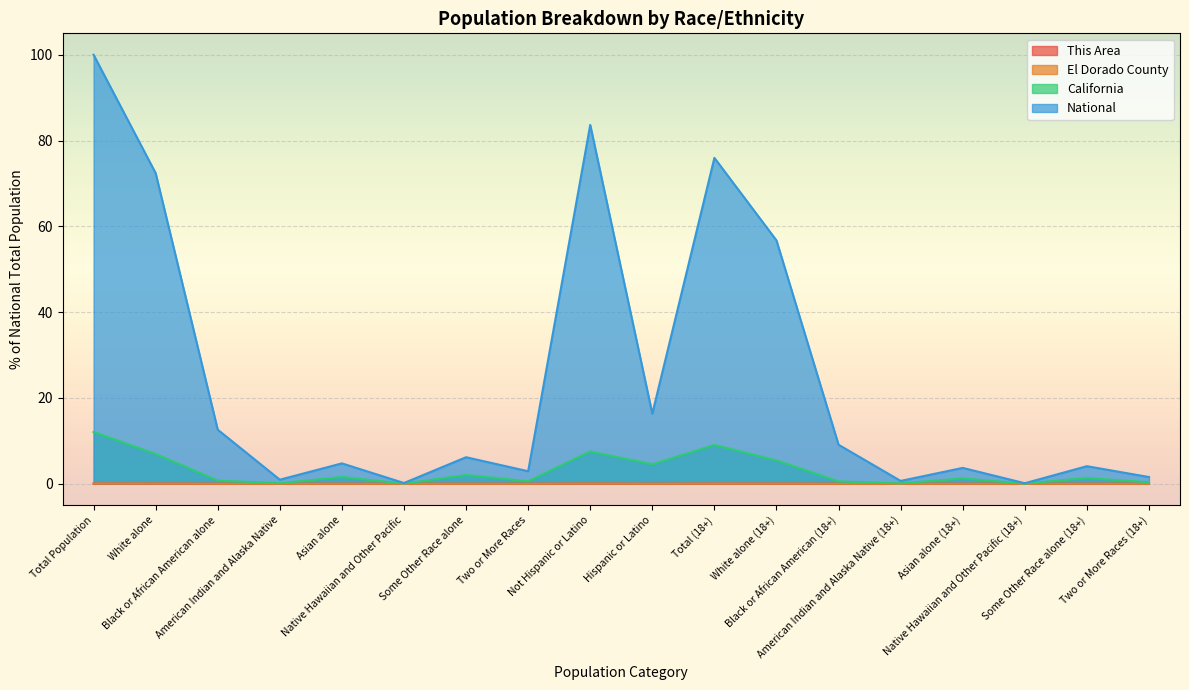

What is the total value across all series at Black or African American (18+)?

9.7